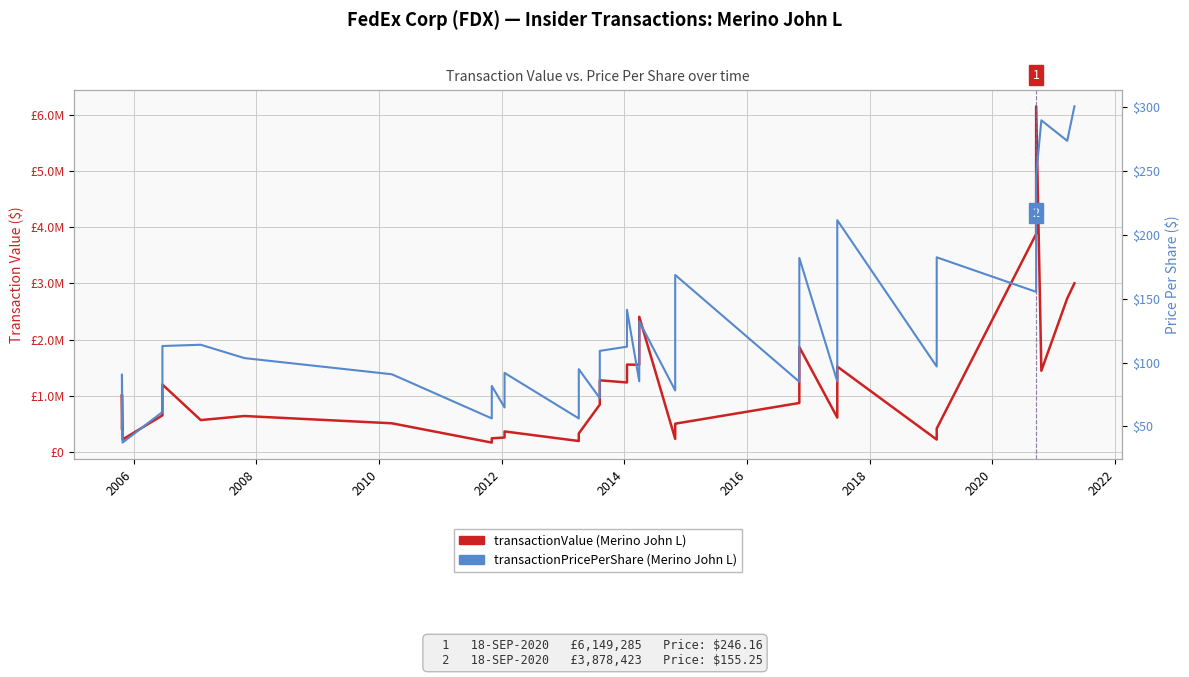

What is the maximum value for transactionPricePerShare (Merino John L)?

300.3